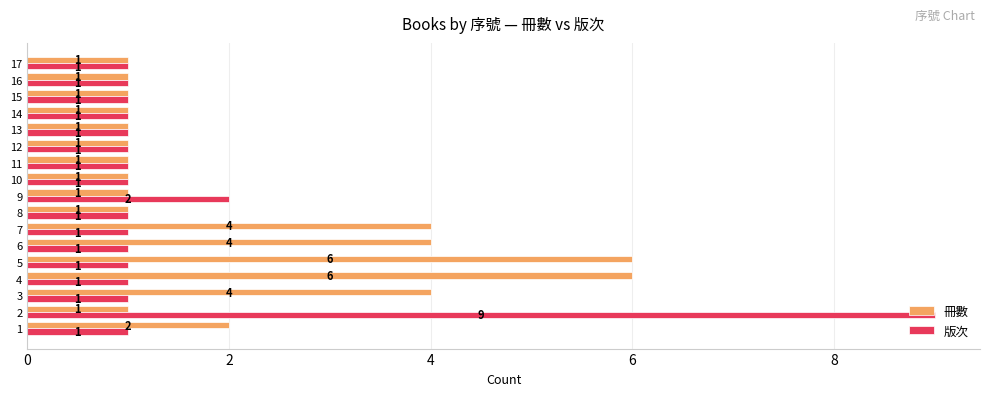

At which category is the sum across all series the highest?

2